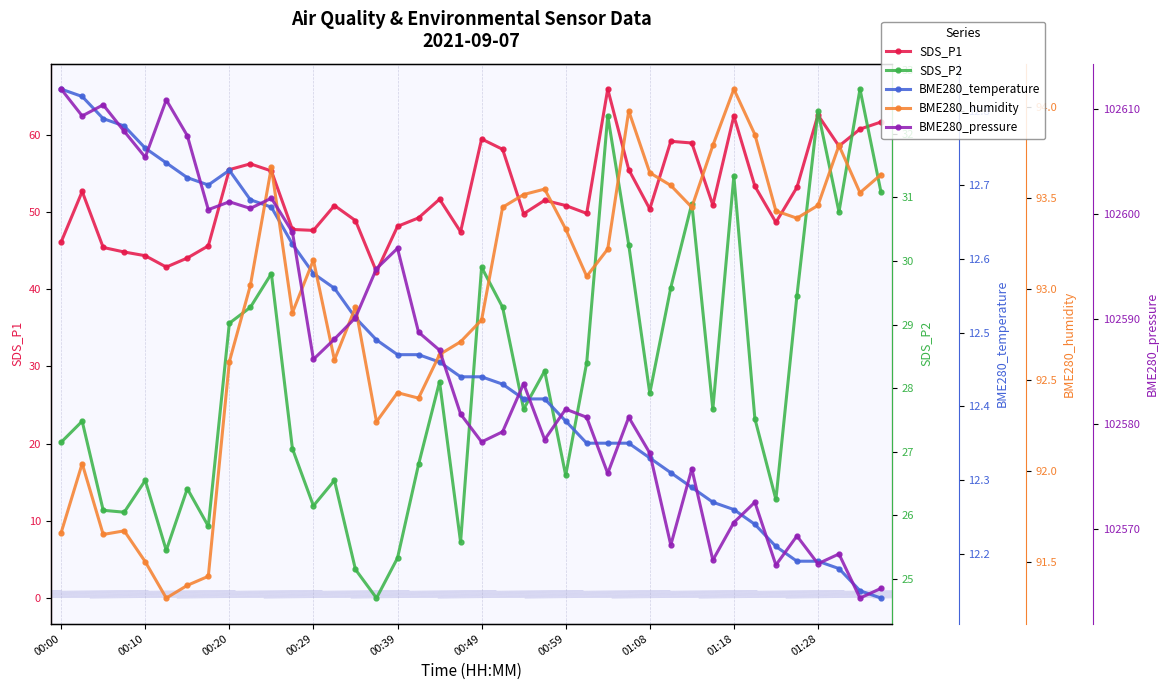

Between 00:59 and 01:18, which series saw the biggest shift?

SDS_P1